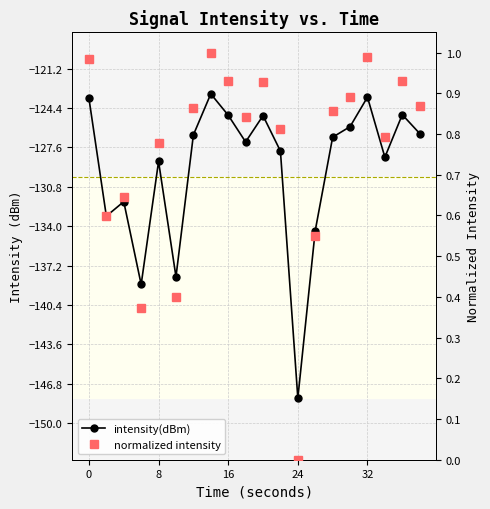

Is it true that intensity(dBm) equals -219.1 at 9?

False